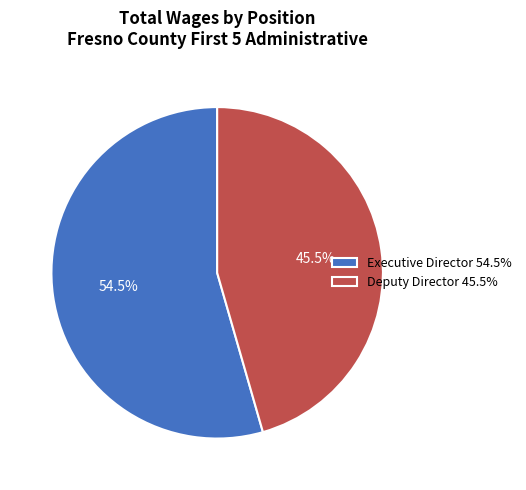

To the nearest percent, what is the average slice percentage?

50%